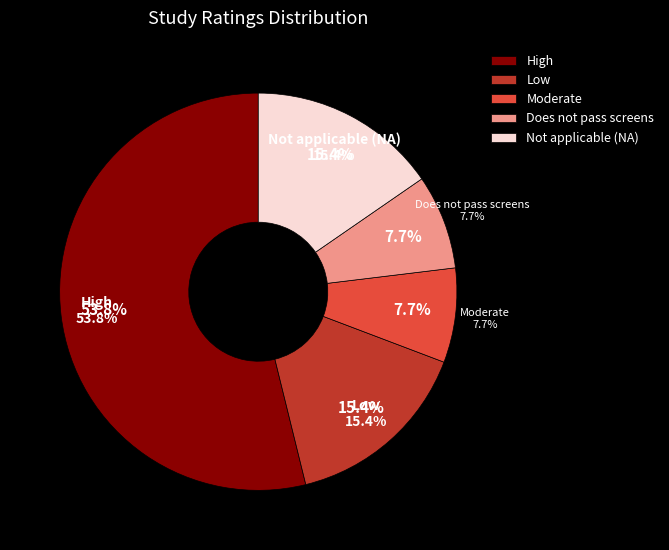

How many slices are in this pie chart?

5